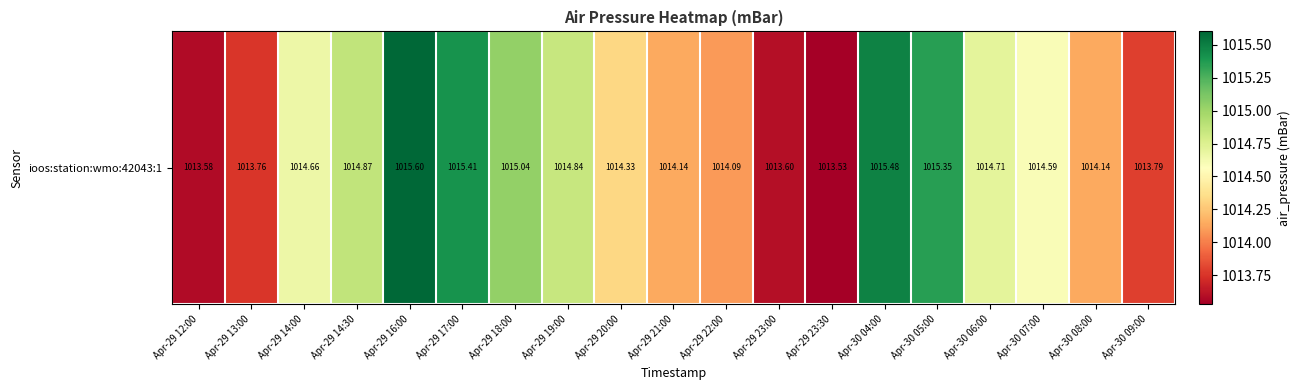

Rank the categories by value from highest to lowest.

Apr-29 16:00, Apr-30 04:00, Apr-29 17:00, Apr-30 05:00, Apr-29 18:00, Apr-29 14:30, Apr-29 19:00, Apr-30 06:00, Apr-29 14:00, Apr-30 07:00, Apr-29 20:00, Apr-29 21:00, Apr-30 08:00, Apr-29 22:00, Apr-30 09:00, Apr-29 13:00, Apr-29 23:00, Apr-29 12:00, Apr-29 23:30